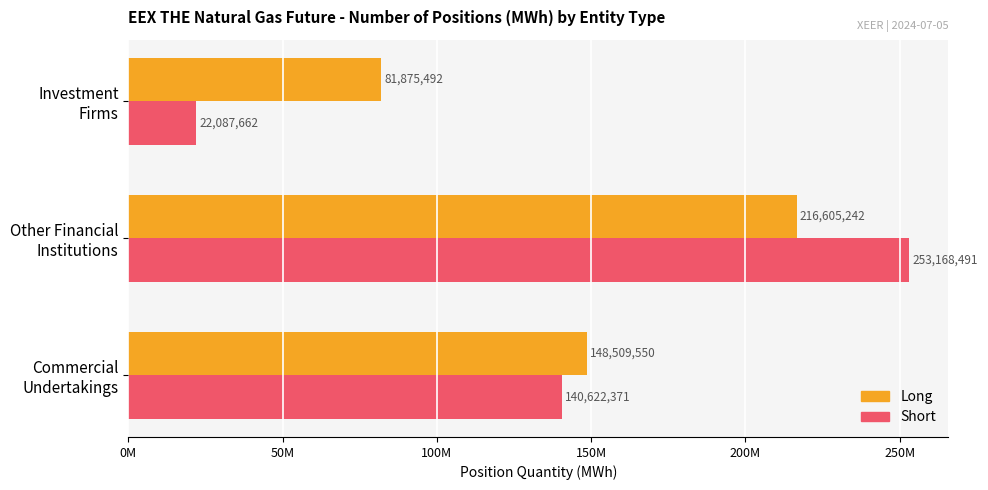

Reading left to right, extract all data points from this chart.

Long: 148509550	216605242	81875492
Short: 140622371	253168491	22087662